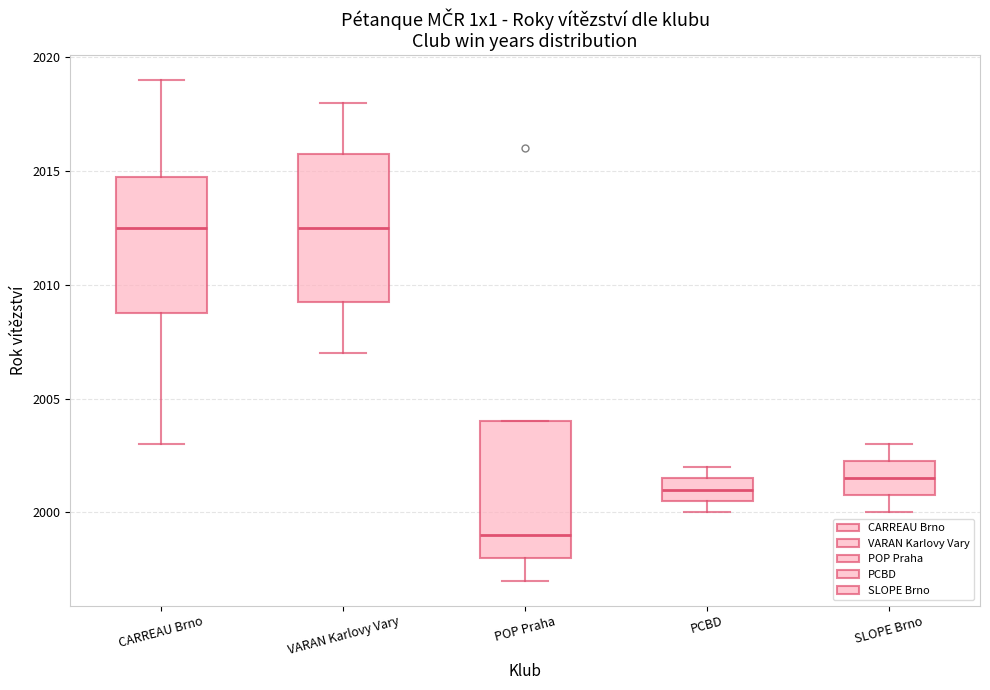

Where is the lower edge of the box for VARAN Karlovy Vary on the y-axis? The values are not printed on the chart, so give them approximately, as read against the axis.

2009.5